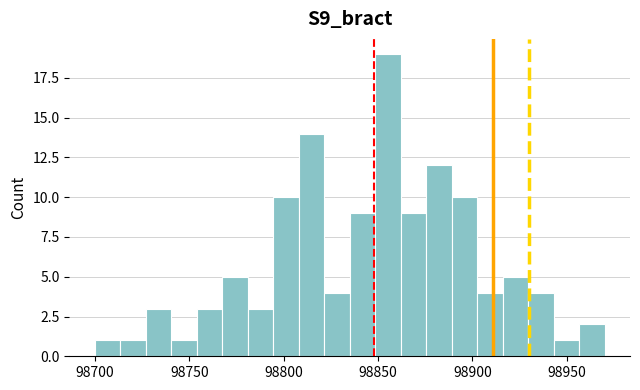

Read against the x-axis, roughly where is the centre of the tallest bar?

98855